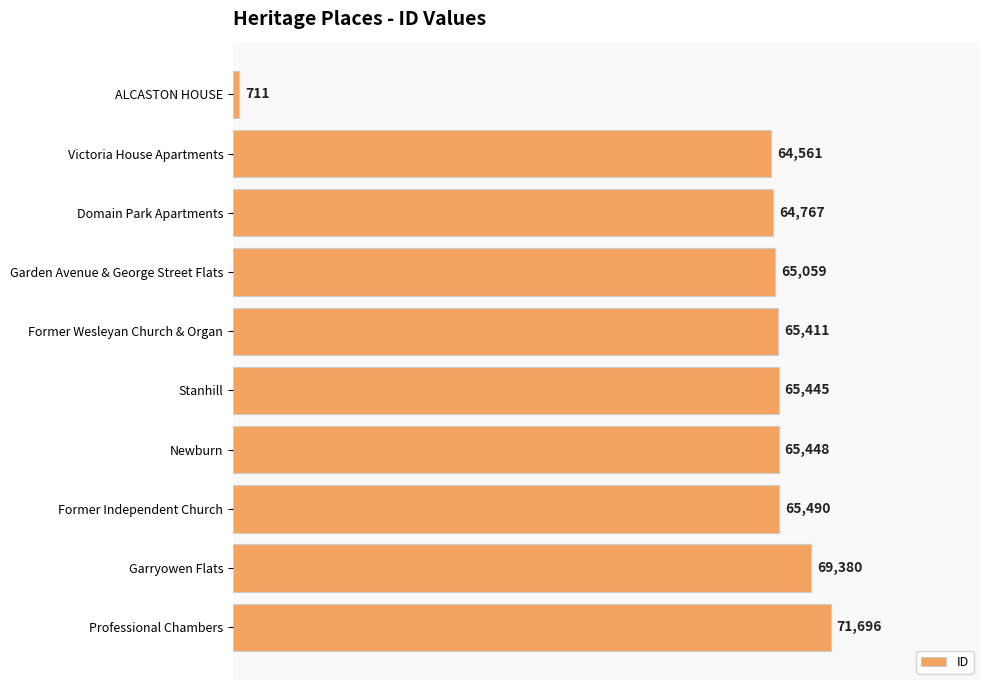

Which label corresponds to the largest value in the chart?

Professional Chambers